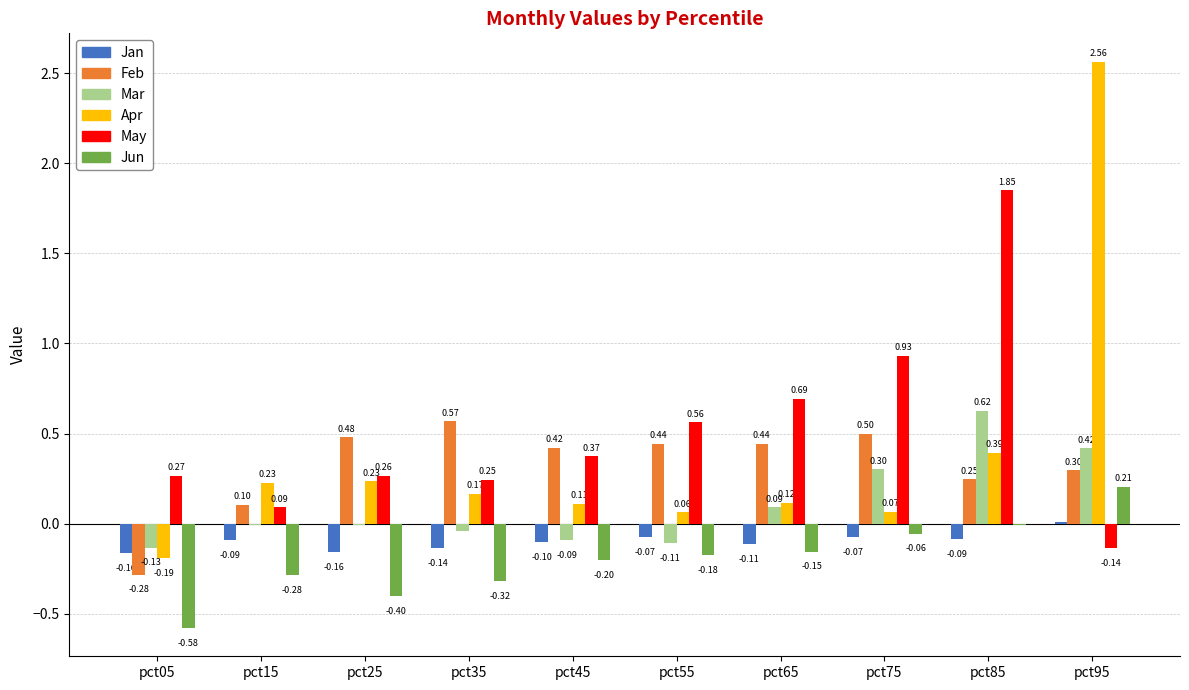

Between pct25 and pct65, which series saw the biggest shift?

May